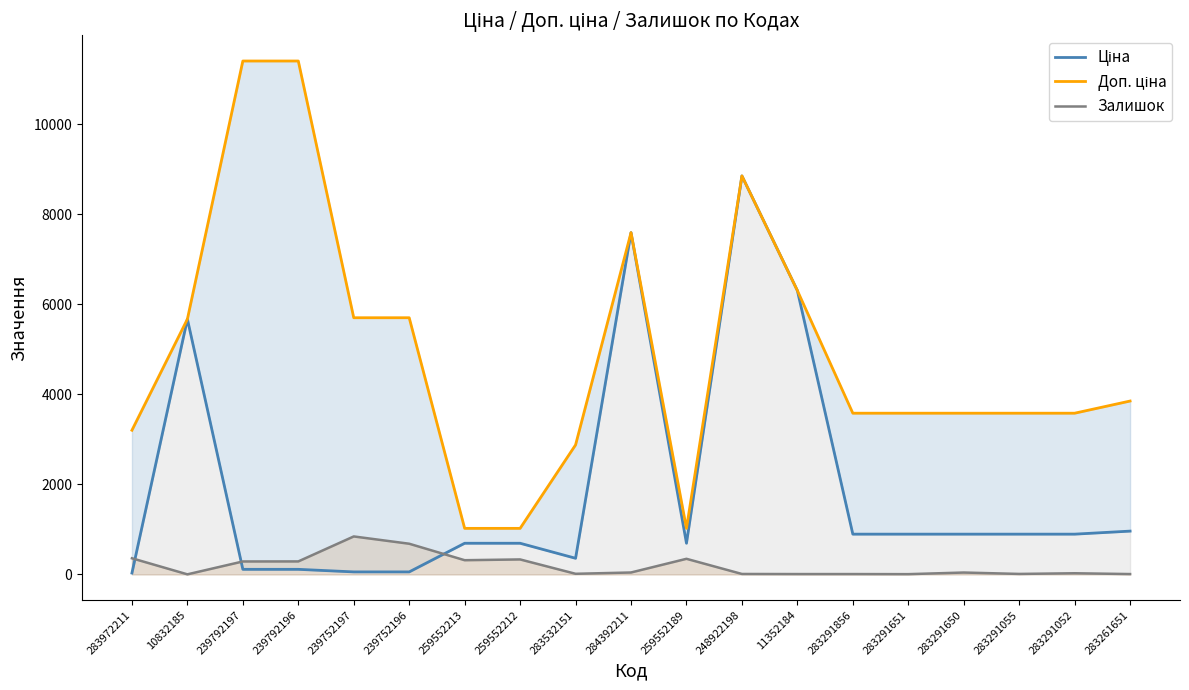

Reading left to right, list all the values displayed in this chart.

Ціна: 283972211=32.0	10832185=5673.8	239792197=114.1	239792196=114.1	239752197=57.0	239752196=57.0	259552213=693.7	259552212=693.7	283532151=359.9	284392211=7596.5	259552189=693.7	248922198=8856.7	11352184=6308.8	283291856=895.9	283291651=895.9	283291650=895.9	283291055=895.9	283291052=895.9	283261651=963.5
Доп. ціна: 283972211=3205.0	10832185=5673.8	239792197=11410.0	239792196=11410.0	239752197=5705.0	239752196=5705.0	259552213=1024.6	259552212=1024.6	283532151=2878.8	284392211=7596.5	259552189=1024.6	248922198=8856.7	11352184=6308.8	283291856=3583.6	283291651=3583.6	283291650=3583.6	283291055=3583.6	283291052=3583.6	283261651=3854.0
Залишок: 283972211=360.0	10832185=3.0	239792197=289.0	239792196=290.0	239752197=845.0	239752196=683.0	259552213=317.0	259552212=334.0	283532151=15.0	284392211=44.0	259552189=348.0	248922198=11.0	11352184=9.0	283291856=9.0	283291651=7.0	283291650=43.0	283291055=12.0	283291052=27.0	283261651=9.0